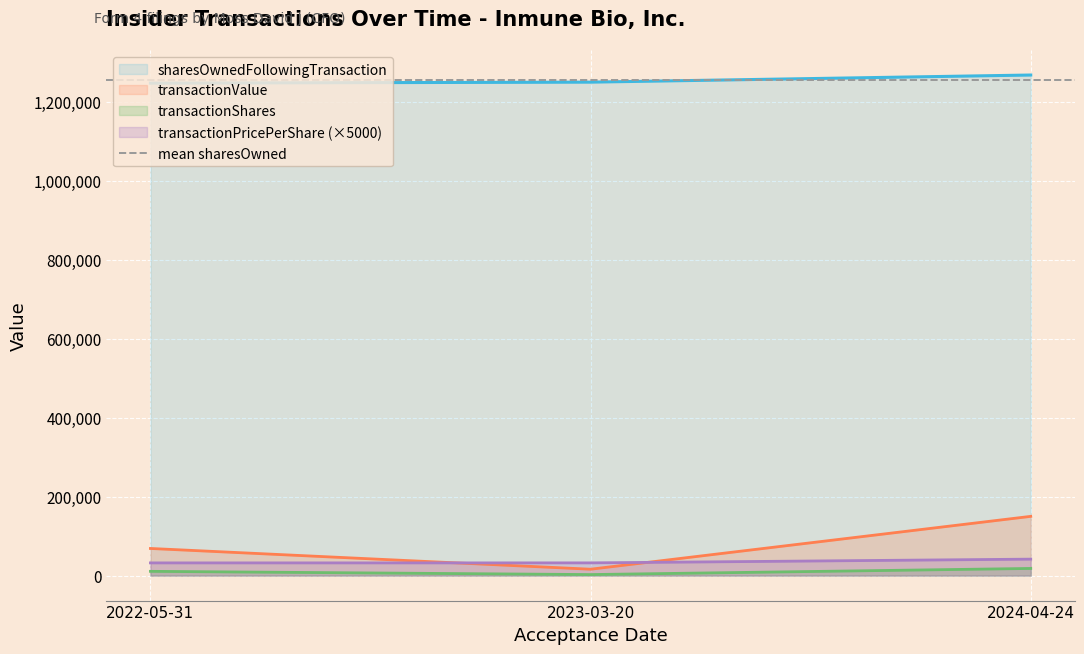

What is the difference between the maximum and minimum values in the sharesOwnedFollowingTransaction series?

20528.0